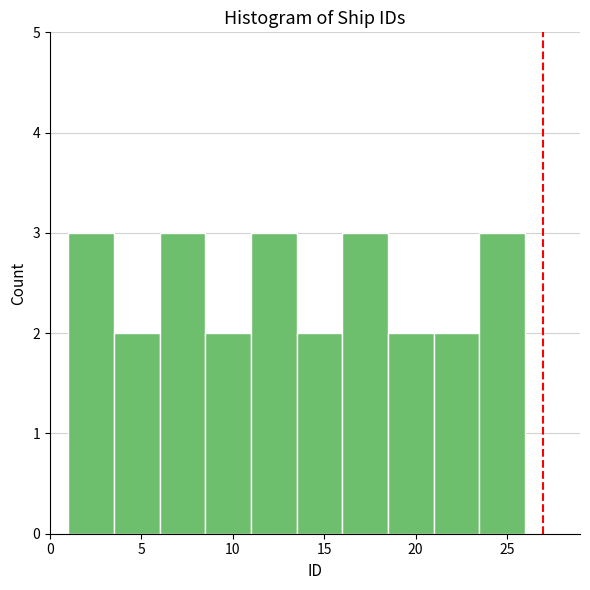

Reading left to right, list every bar in this chart as the range it spans on the x-axis followed by its height. The values are not printed on the chart, so give them approximately, as read against the axis.

1.0 to 3.5: 3
3.5 to 6.0: 2
6.0 to 8.5: 3
8.5 to 11.0: 2
11.0 to 13.5: 3
13.5 to 16.0: 2
16.0 to 18.5: 3
18.5 to 21.0: 2
21.0 to 23.5: 2
23.5 to 26.0: 3